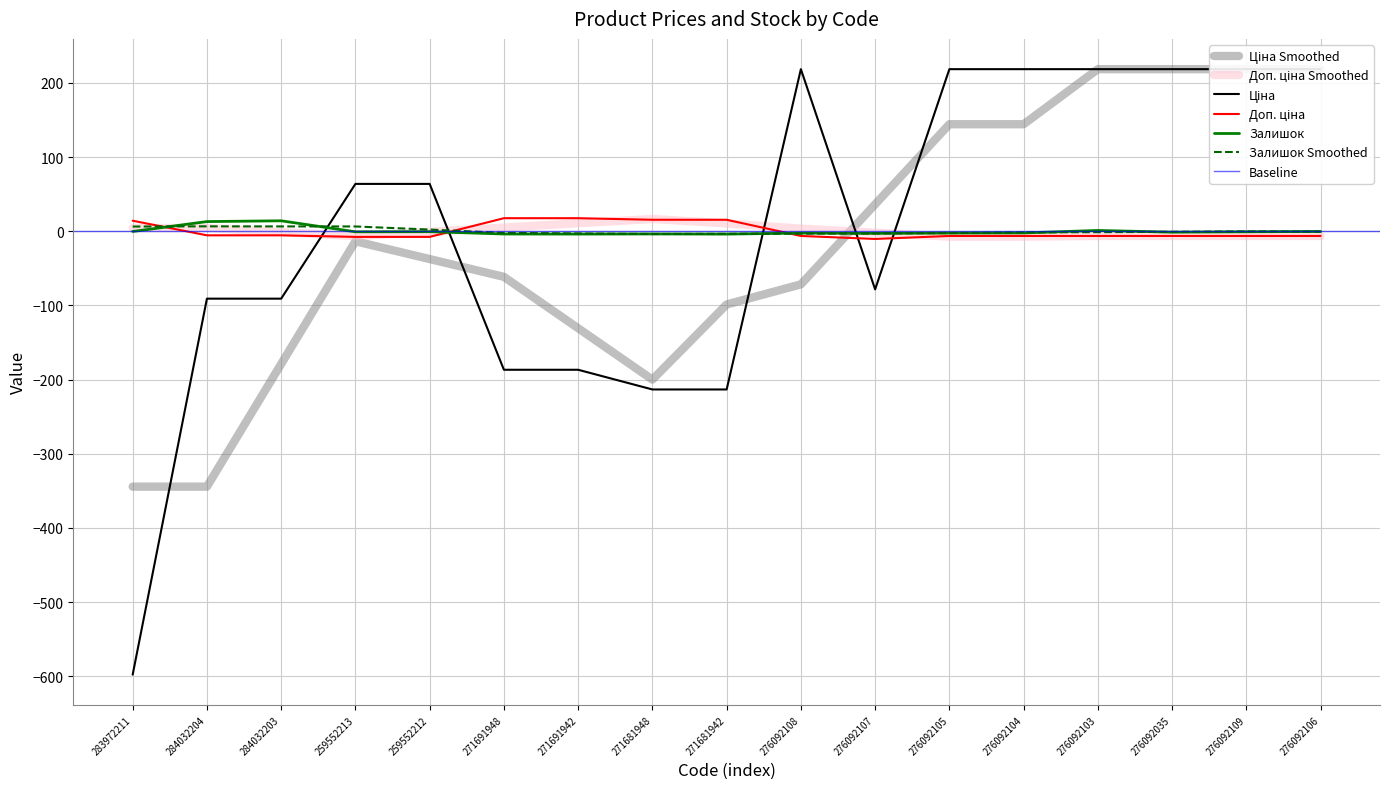

The Залишок series shows -2.4 at 276092108. True or false?

True